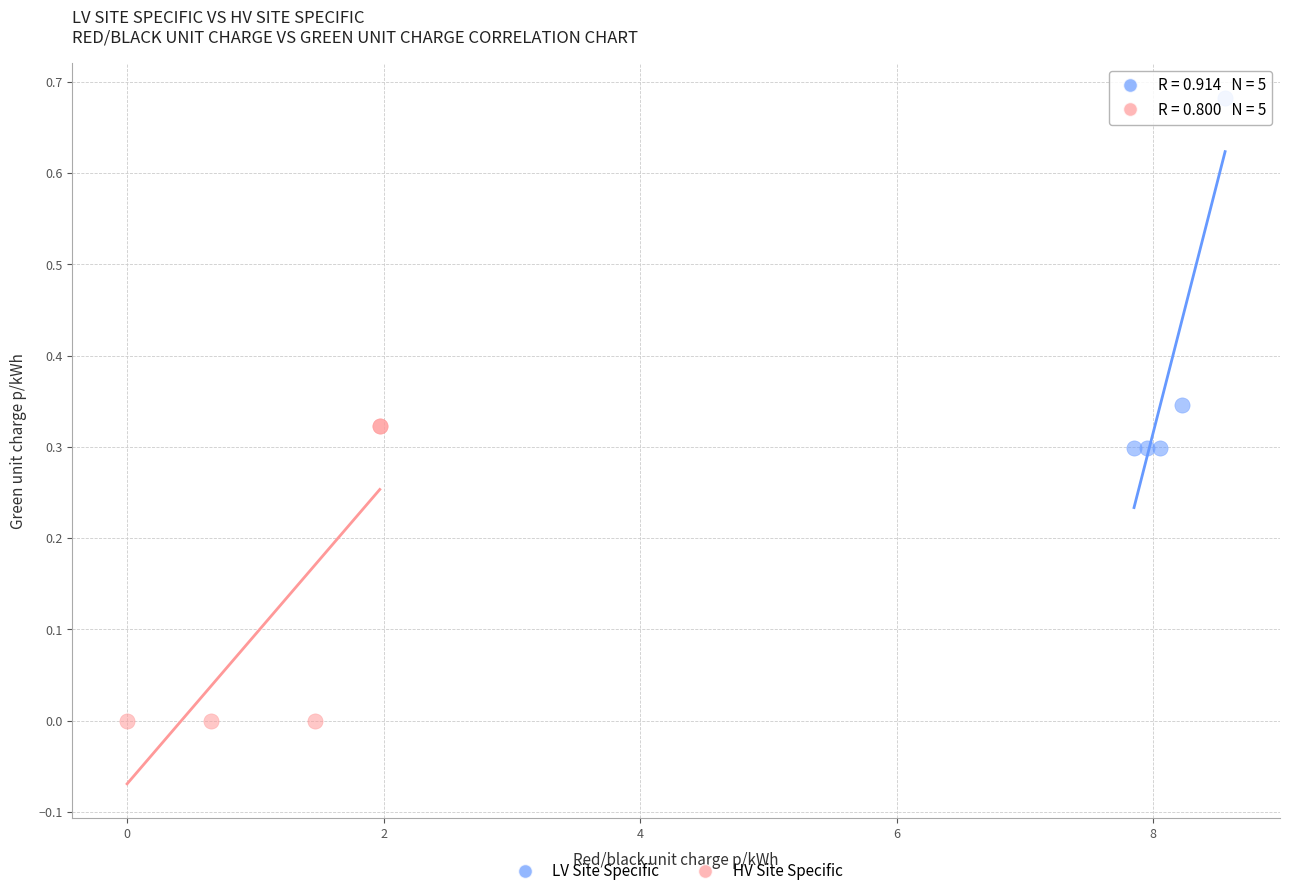

What are all the series names shown in the legend?

LV Site Specific, HV Site Specific